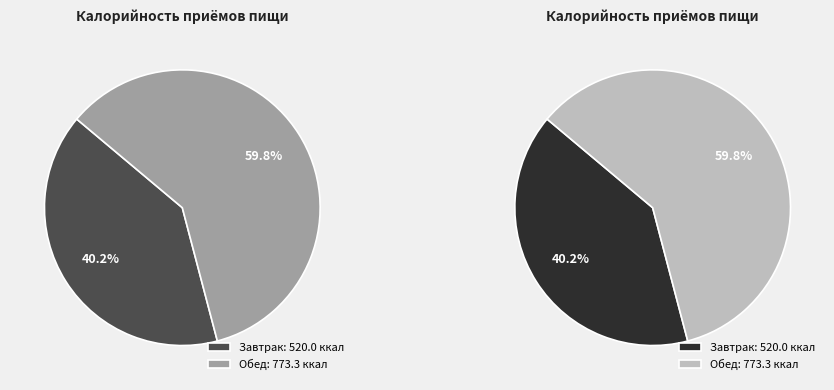

How many segments does this pie chart have?

2